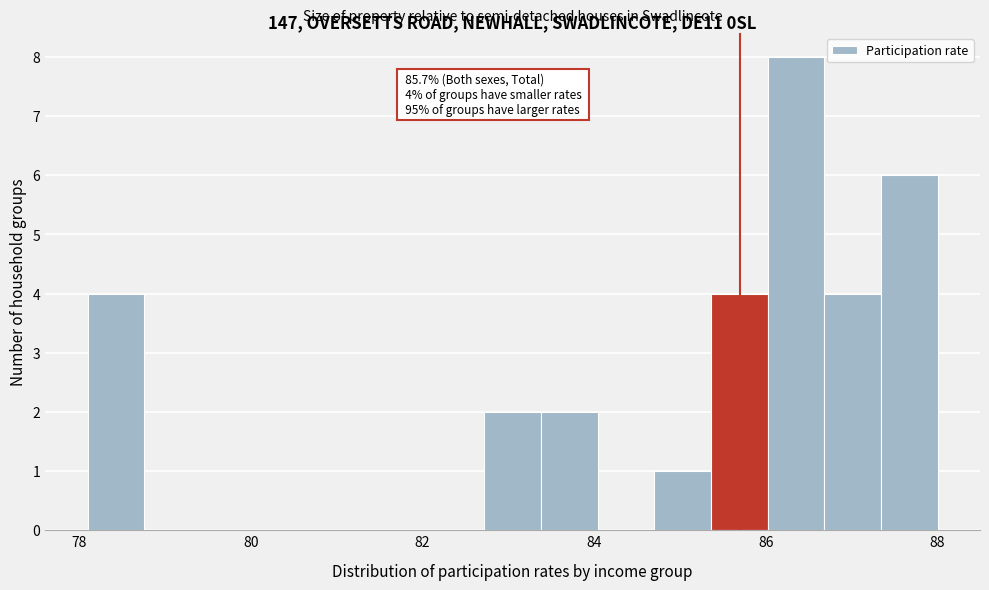

Read against the x-axis, roughly where is the centre of the tallest bar?

86.4